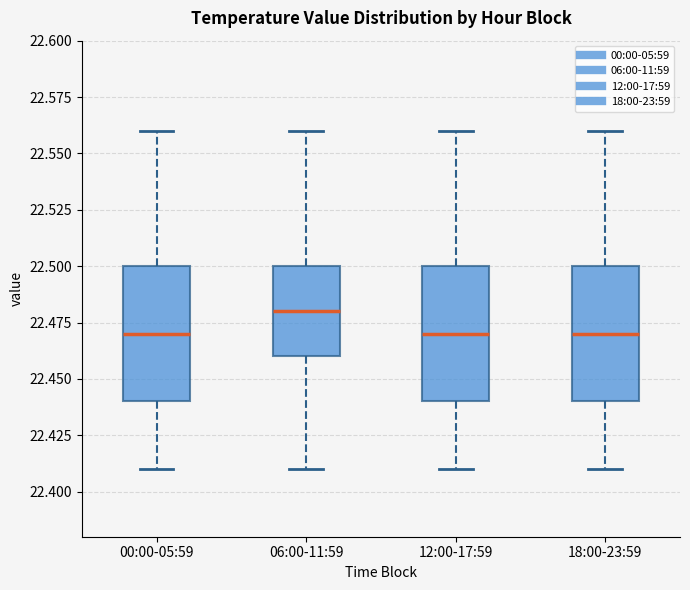

Where does the median line of the box for 06:00-11:59 sit on the y-axis? The values are not printed on the chart, so give them approximately, as read against the axis.

22.48